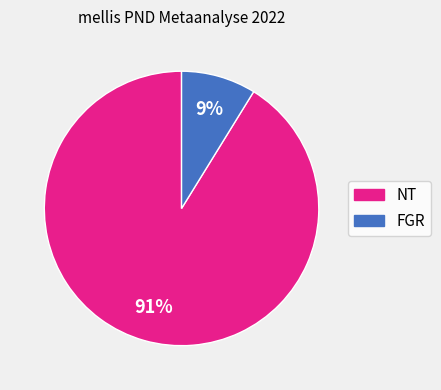

Is there any slice that represents more than half of the pie?

Yes